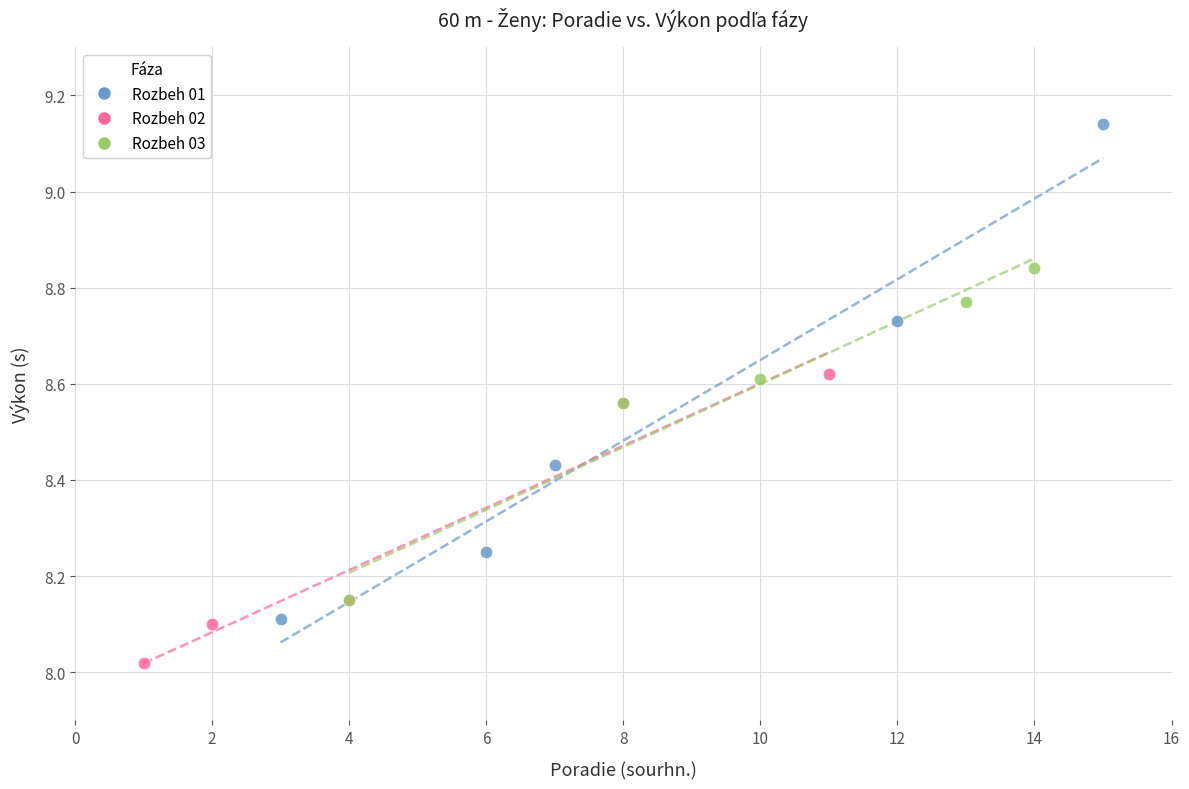

Which series contains the highest Y value?

Rozbeh 01